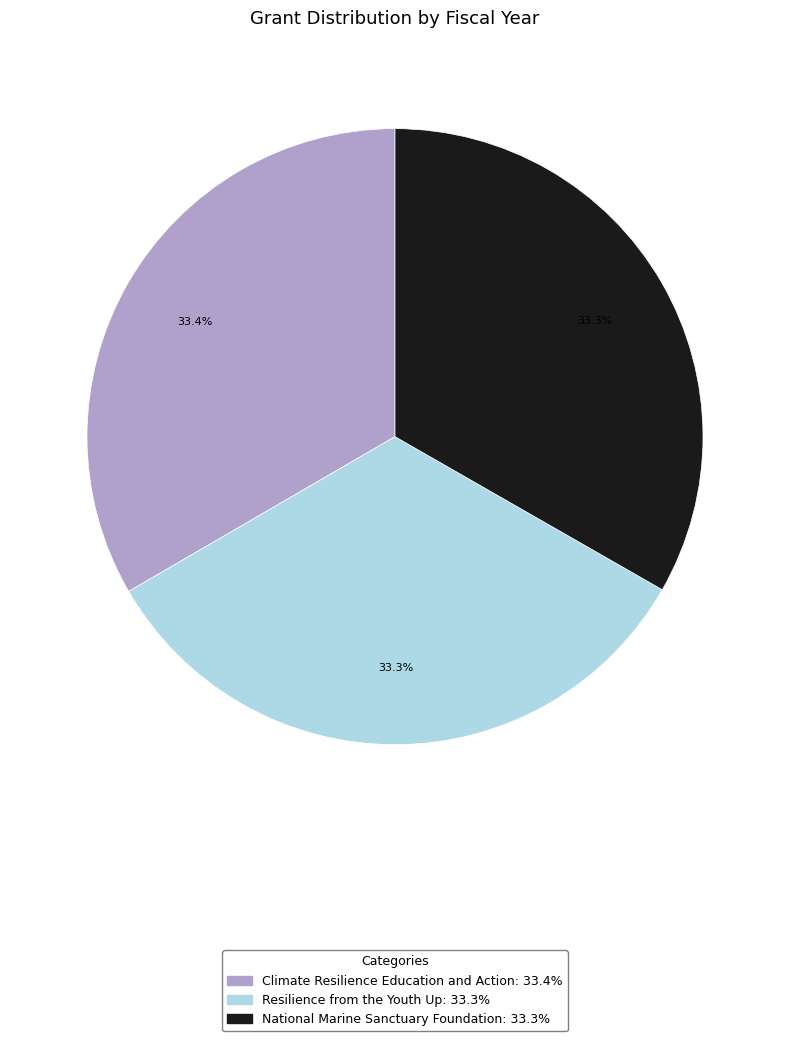

How much of the chart is everything except National Marine Sanctuary Foundation?

66.7%